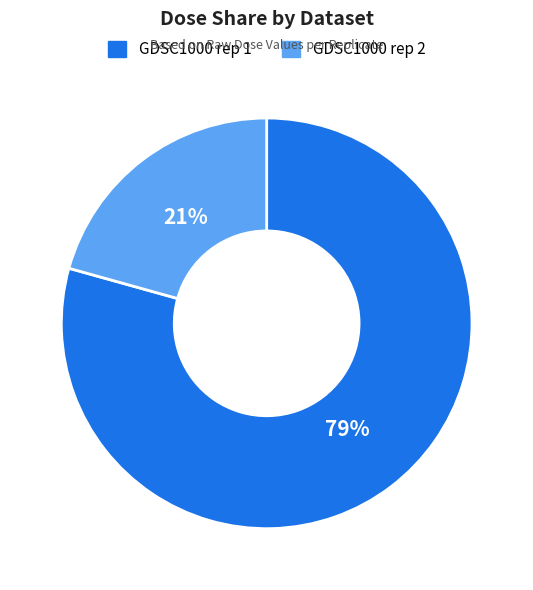

How many segments does this pie chart have?

2